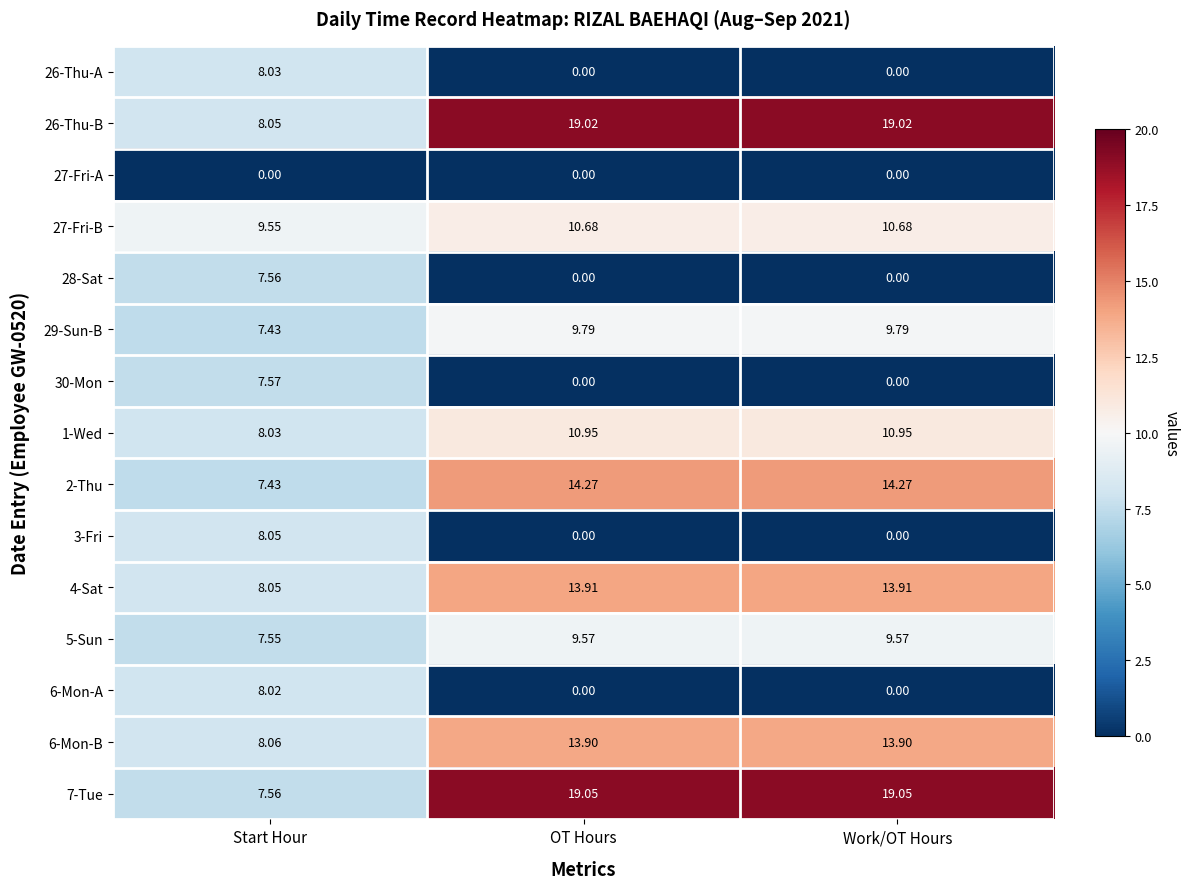

At which label is 6-Mon-B closest to 10?

Start Hour